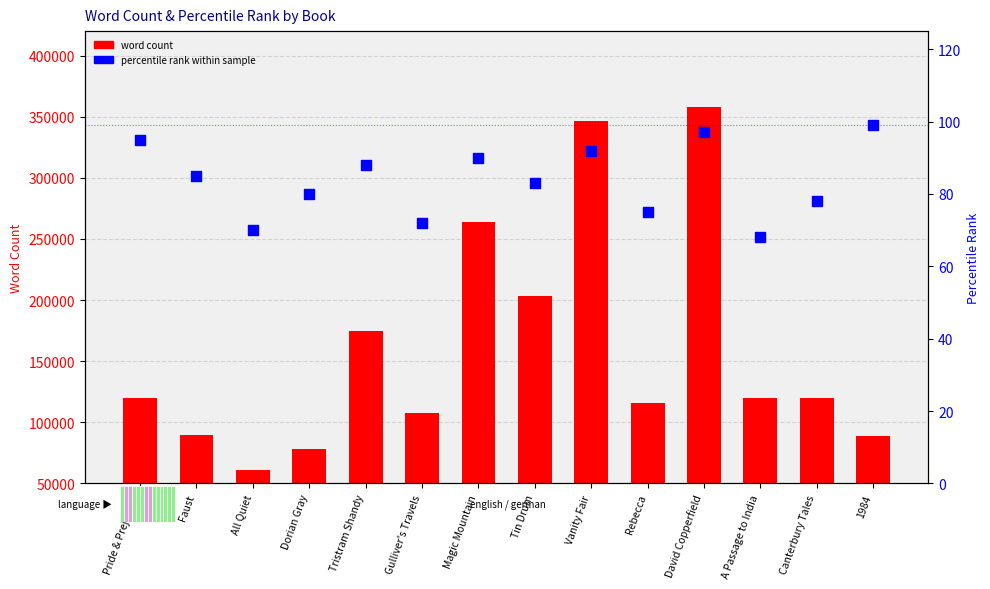

Which series reaches the maximum Y coordinate?

word count